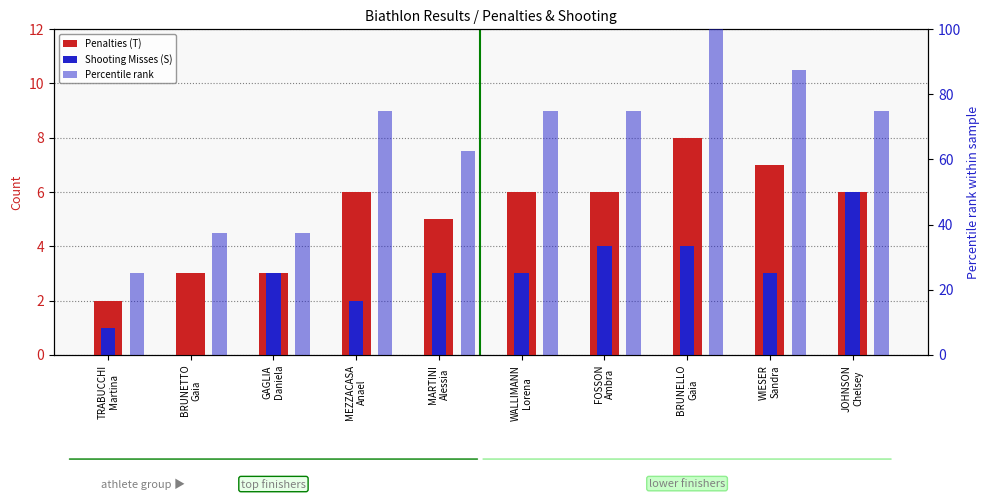

What is the label of the 6th bar from the right?

MARTINI
Alessia